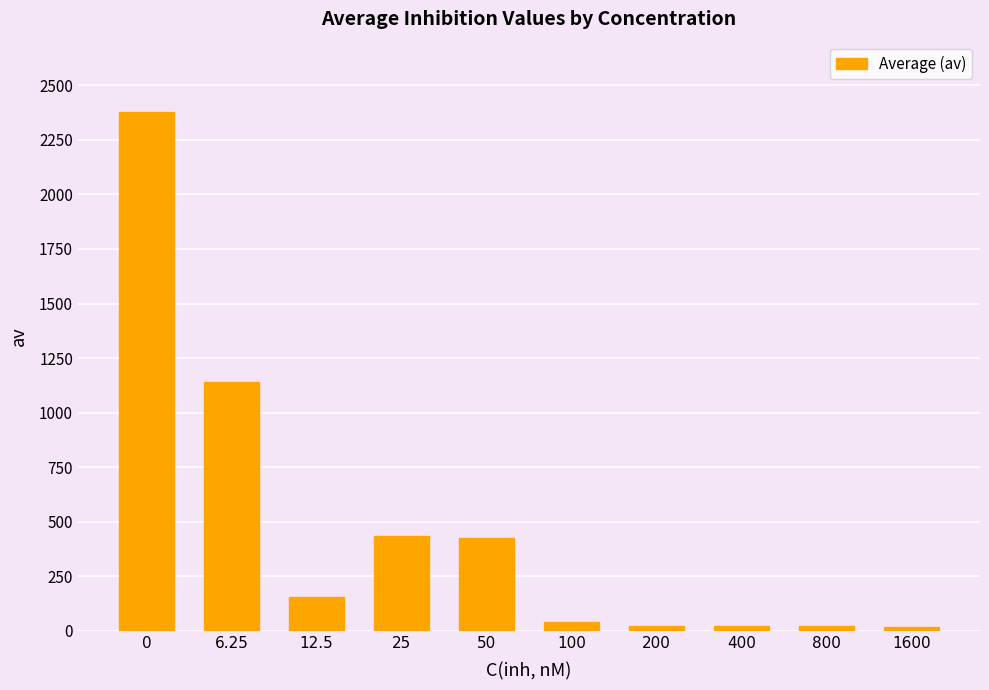

What is the label of the 9th bar from the right?

6.25